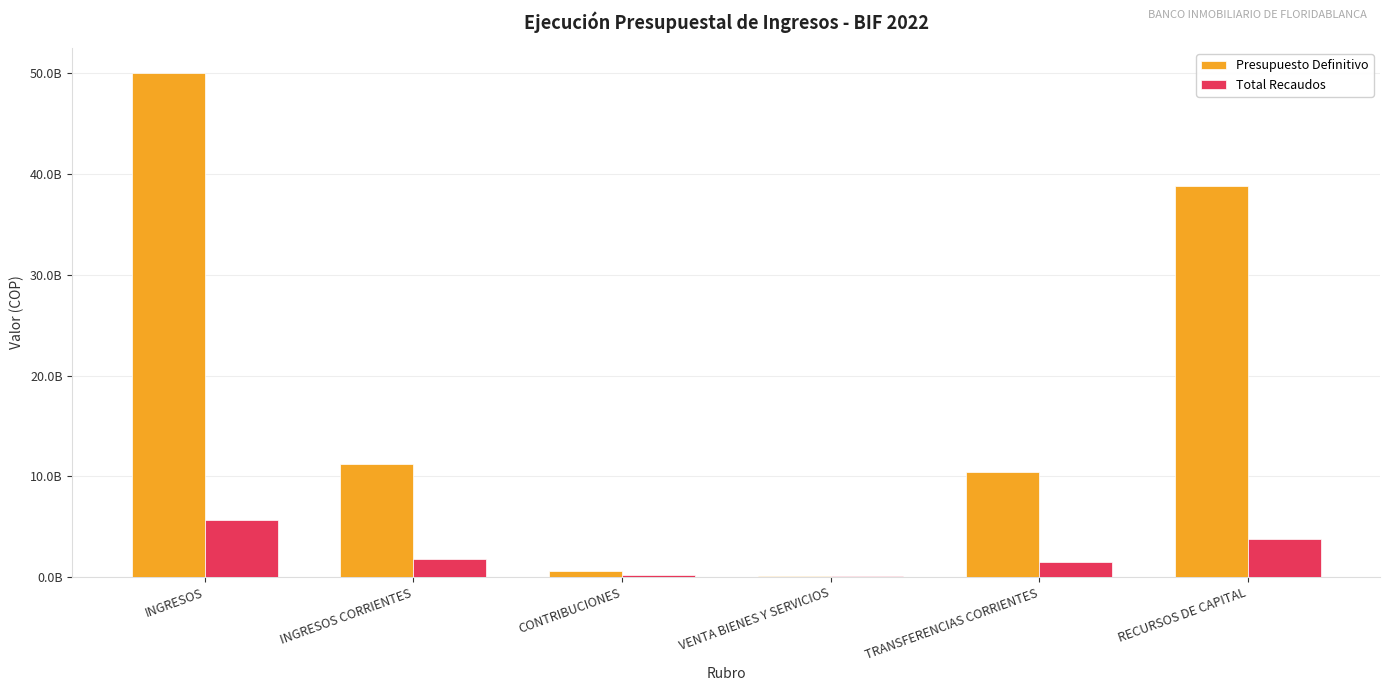

What is the spread (max minus min) of values at VENTA BIENES Y SERVICIOS?

48294868.0